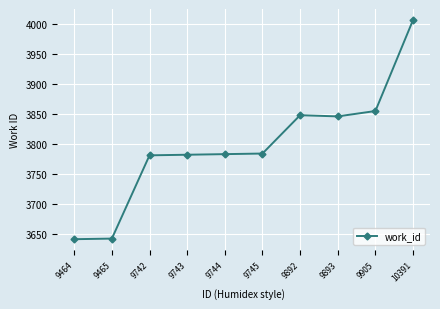

True or false: the data shows 1108 at 9905.

False